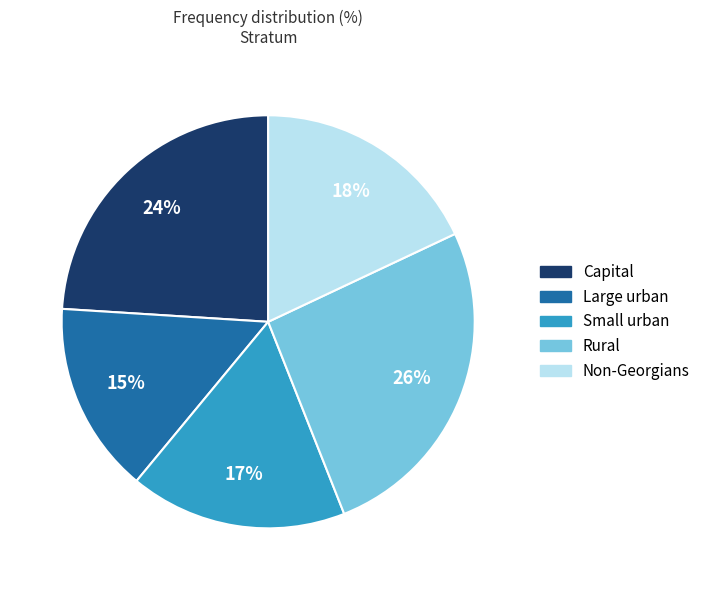

What percentage is the Rural slice, to the nearest percent?

26%